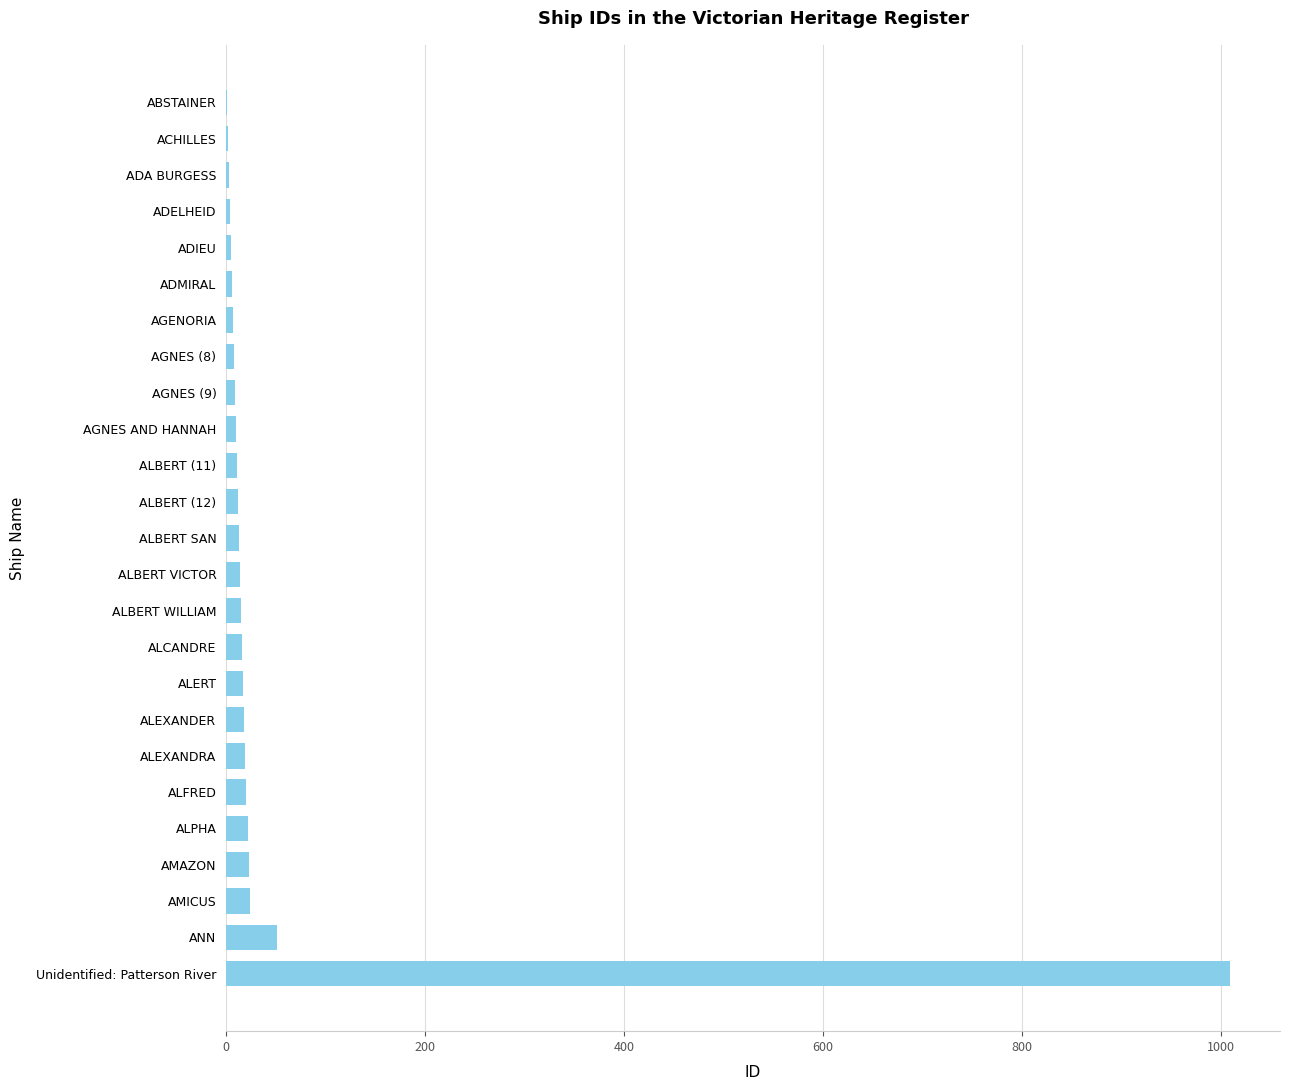

At which label is the value closest to 505?

ANN